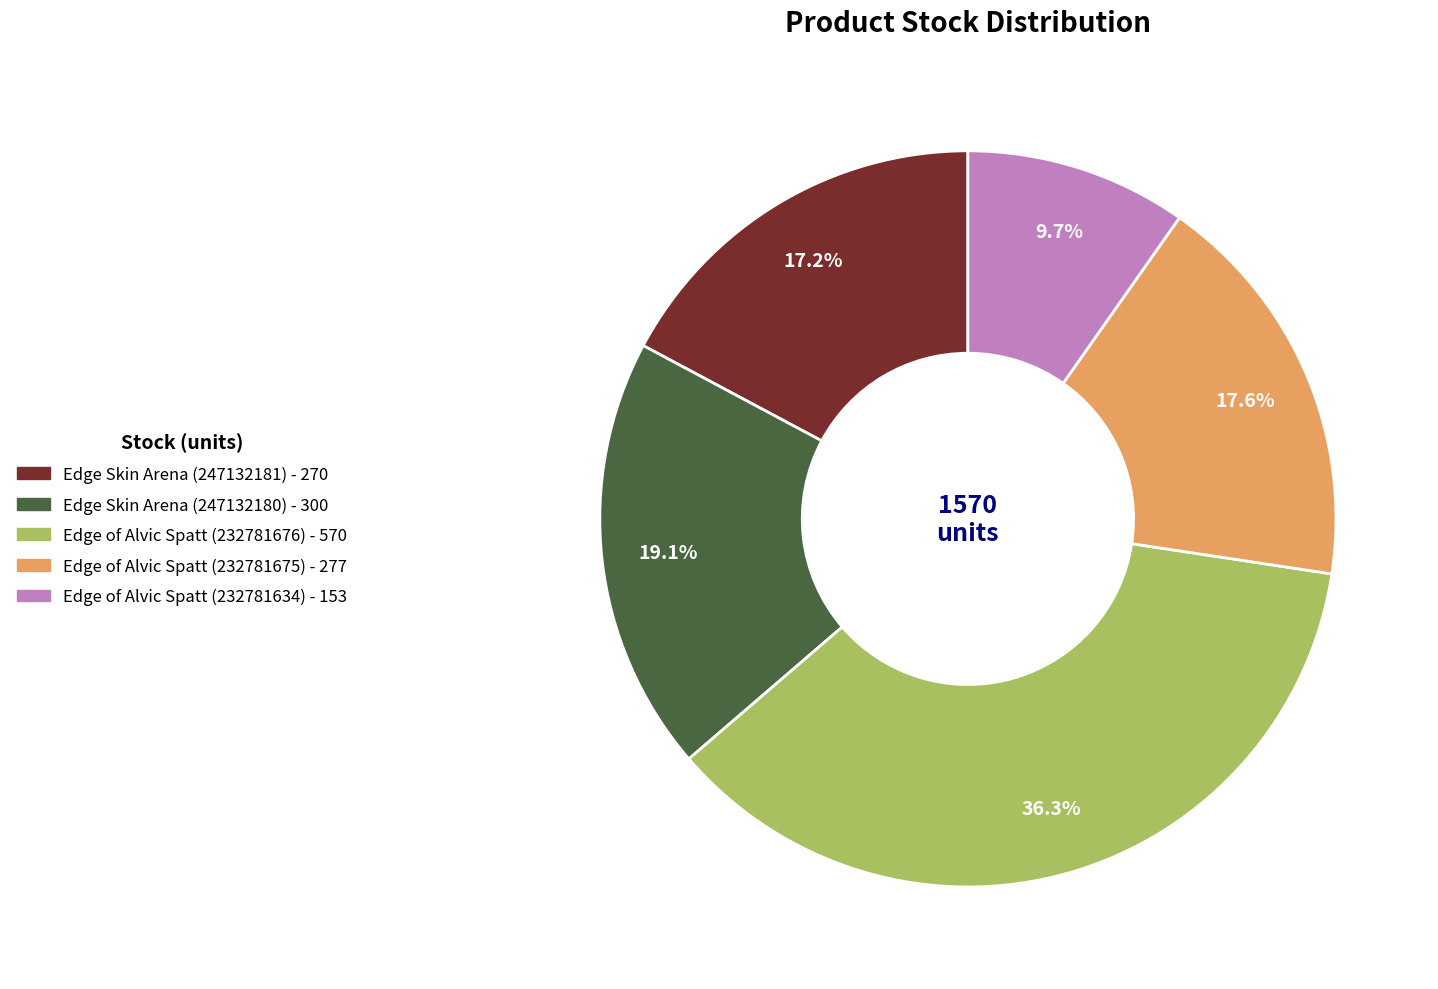

To the nearest percent, what is the difference between the Edge of Alvic Spatt (232781634) and Edge Skin Arena (247132180) slice percentages?

9%